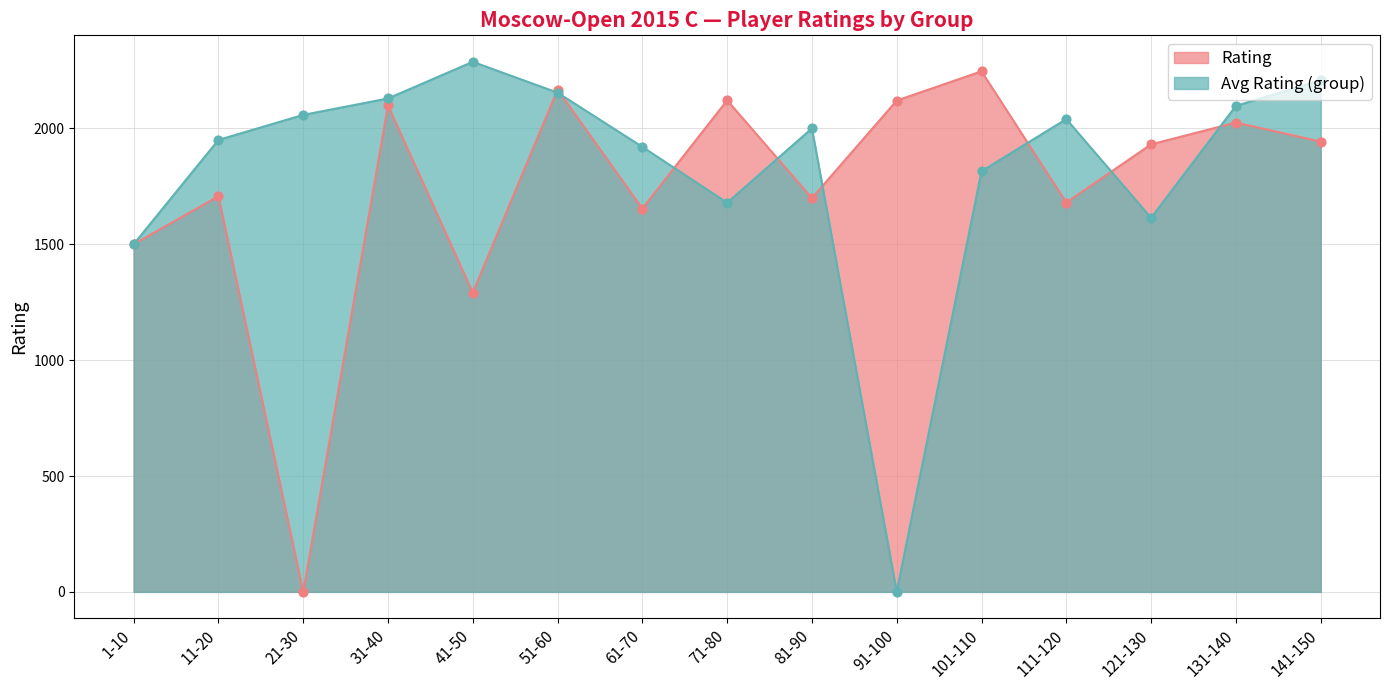

What are all the series names shown in the legend?

Rating, Avg Rating (group)